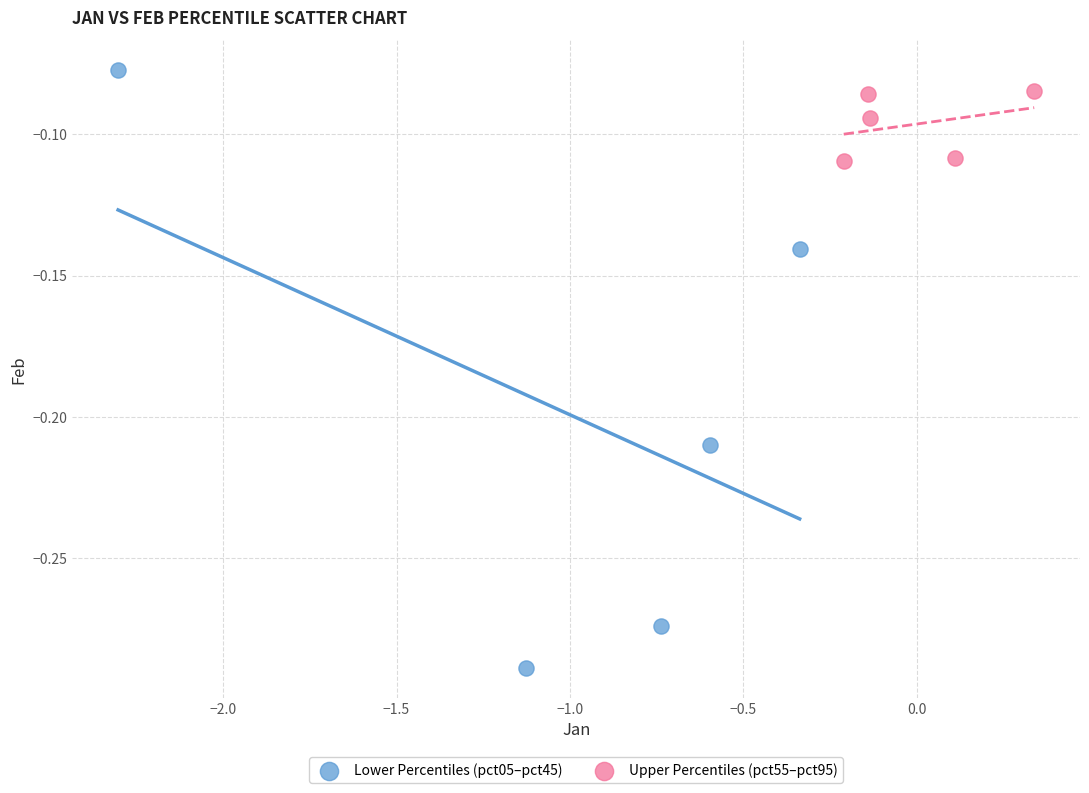

Which series reaches the minimum Y coordinate?

Lower Percentiles (pct05–pct45)